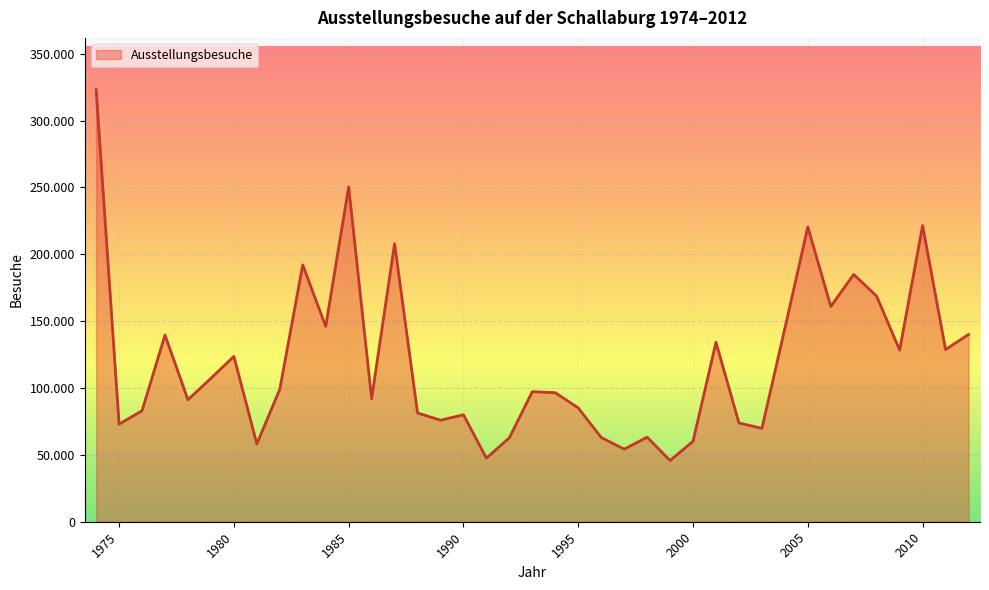

Does the chart display data point markers on the line(s)?

No